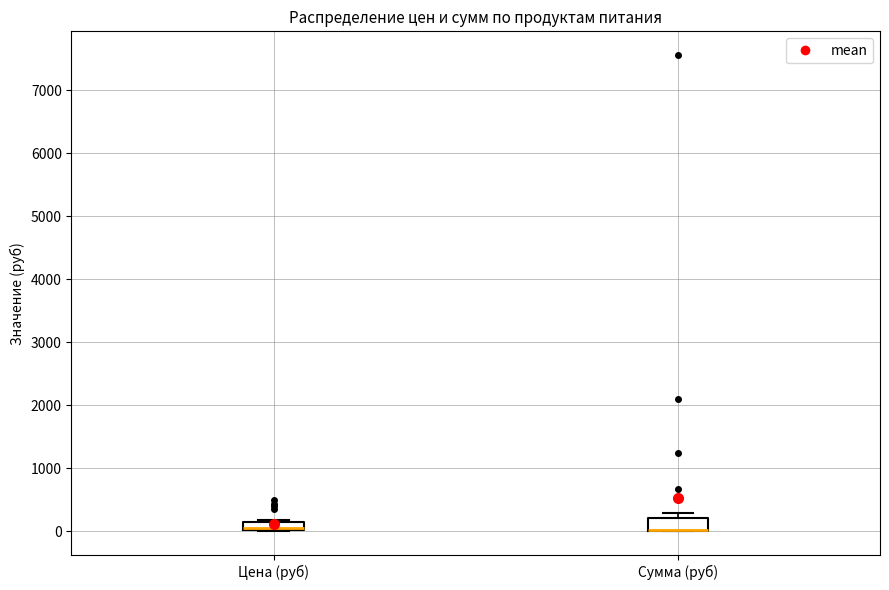

Where is the upper edge of the box for Сумма (руб) on the y-axis? The values are not printed on the chart, so give them approximately, as read against the axis.

200